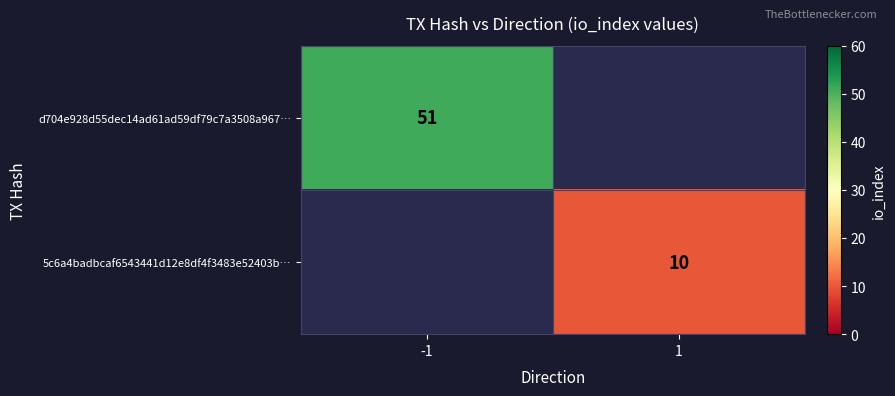

True or false: 5c6a4badbcaf6543441d12e8df4f3483e52403b… has a value of 10 at 1.

True